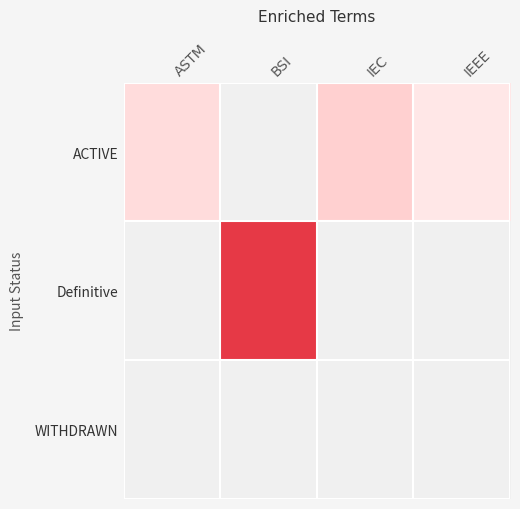

At which category does the chart reach its peak across all series?

BSI